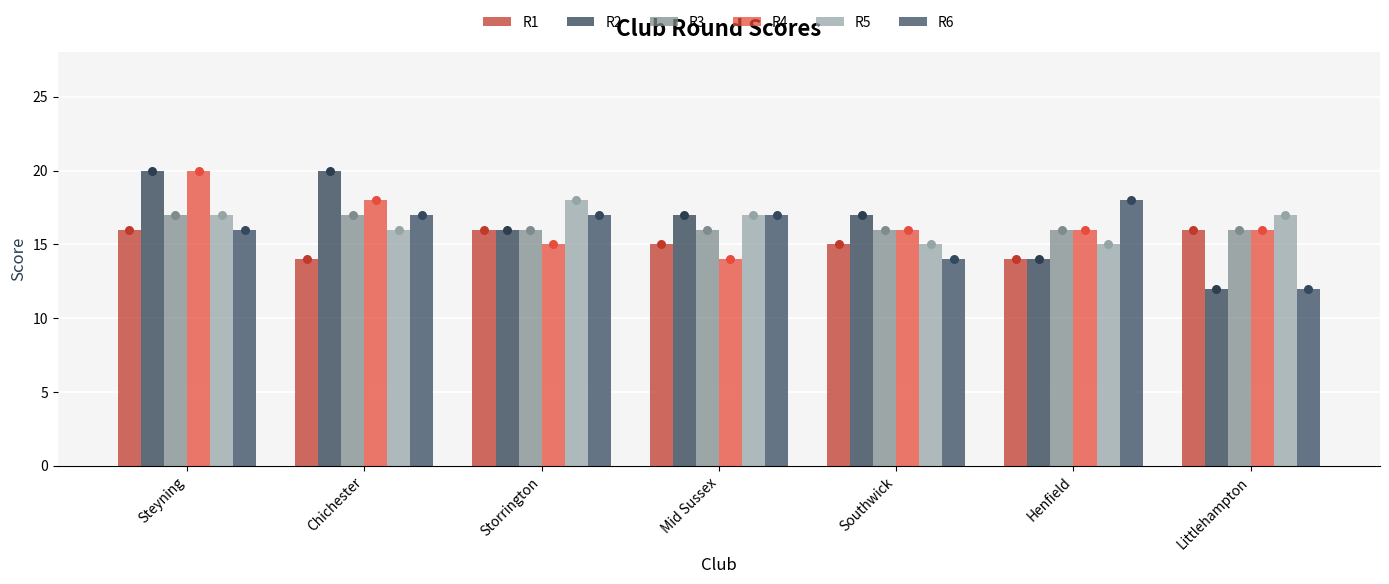

Which series reaches the minimum Y coordinate?

R2